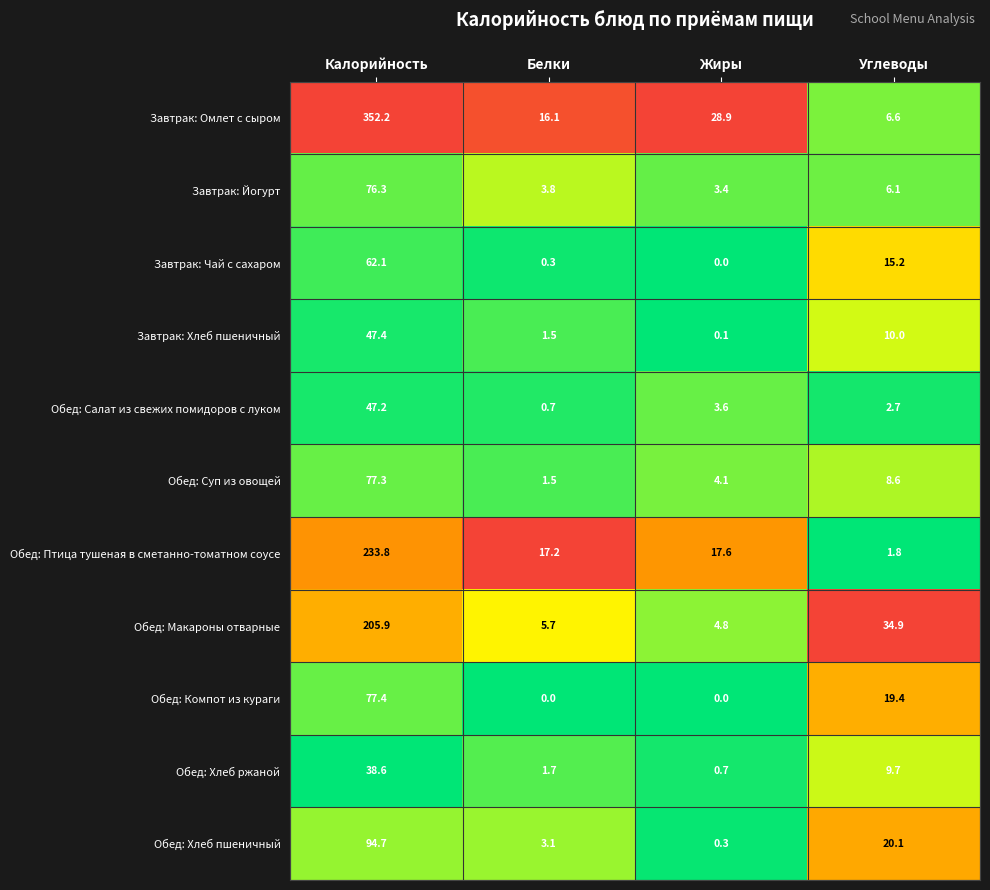

At which label does Завтрак: Омлет с сыром first exceed 28?

Калорийность